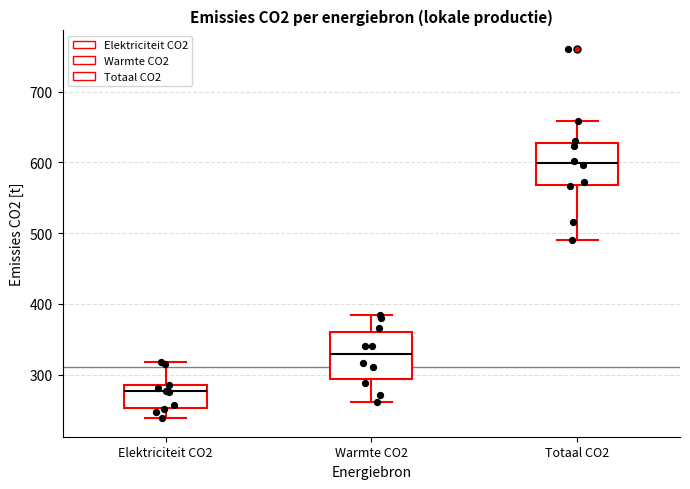

Where is the upper edge of the box for Elektriciteit CO2 on the y-axis? The values are not printed on the chart, so give them approximately, as read against the axis.

290